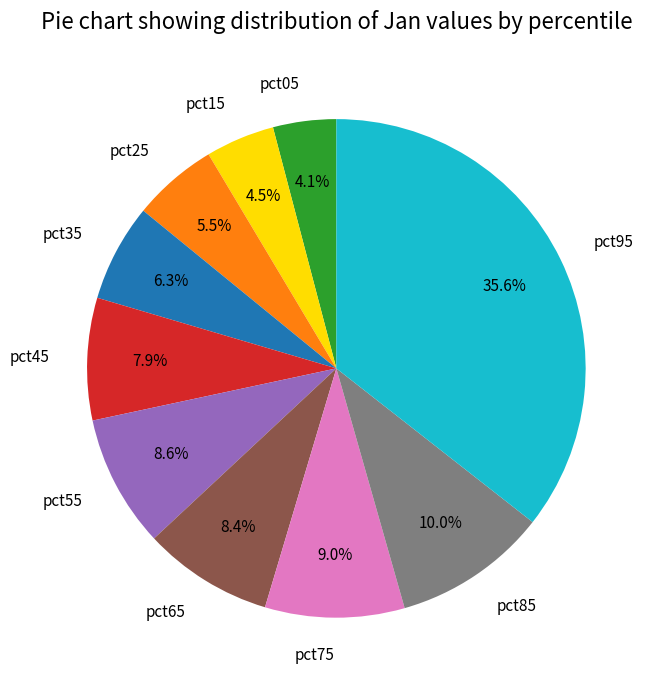

Is there a majority slice in this chart?

No